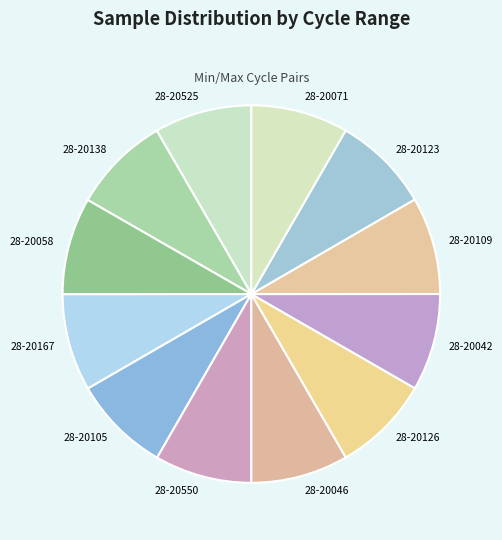

Combined, do 28-20167 and 28-20105 account for over 50%?

No